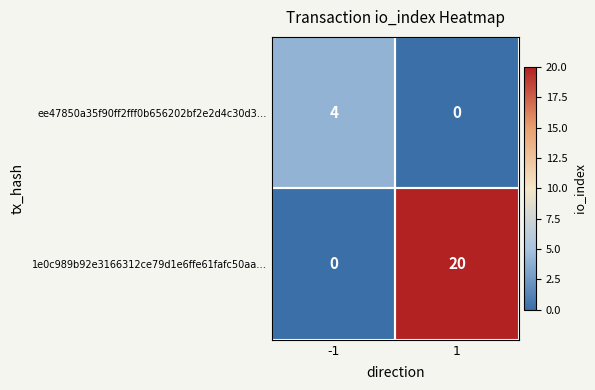

Is the value of ee47850a35f90ff2fff0b656202bf2e2d4c30d3… at -1 greater than the value of 1e0c989b92e3166312ce79d1e6ffe61fafc50aa… at -1?

Yes